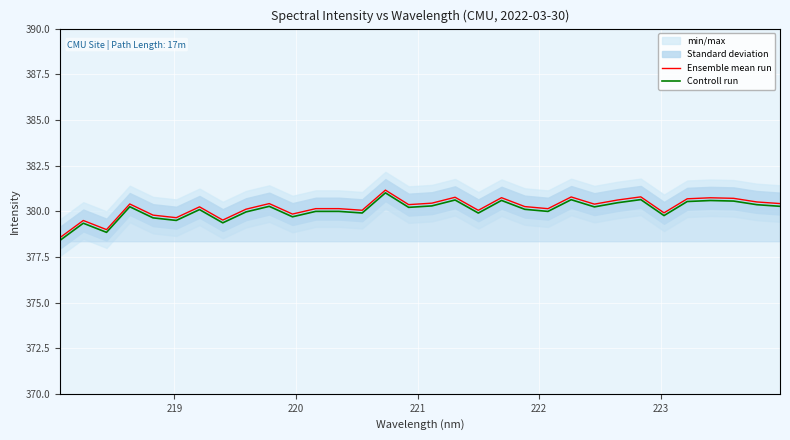

What is the minimum value for Controll run?

378.4